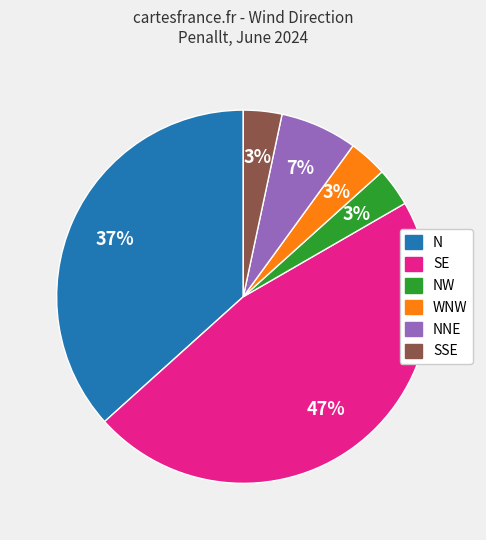

Count the number of slices in the pie.

6